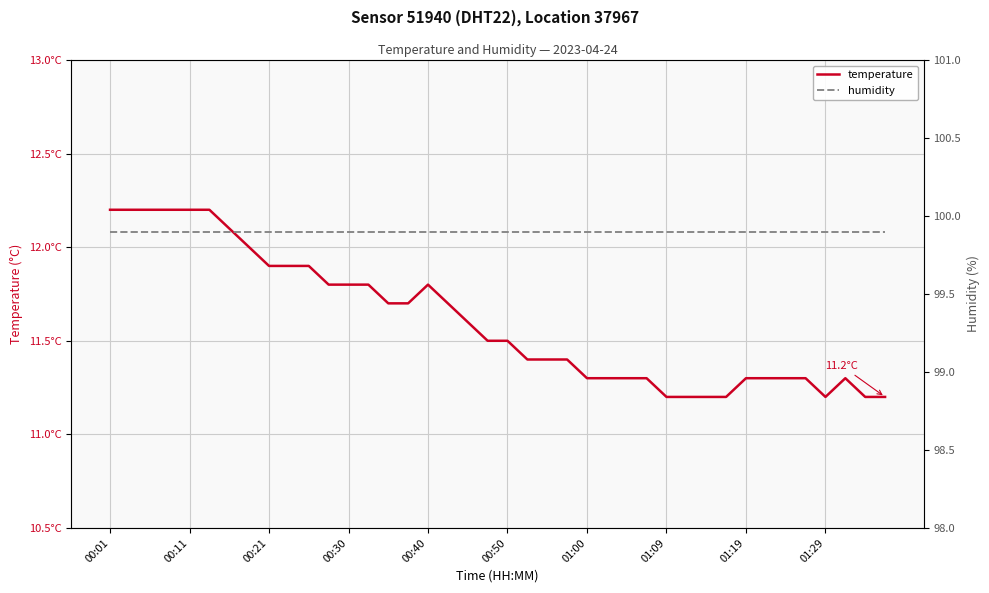

What is the difference between the maximum and minimum values in the temperature series?

1.0